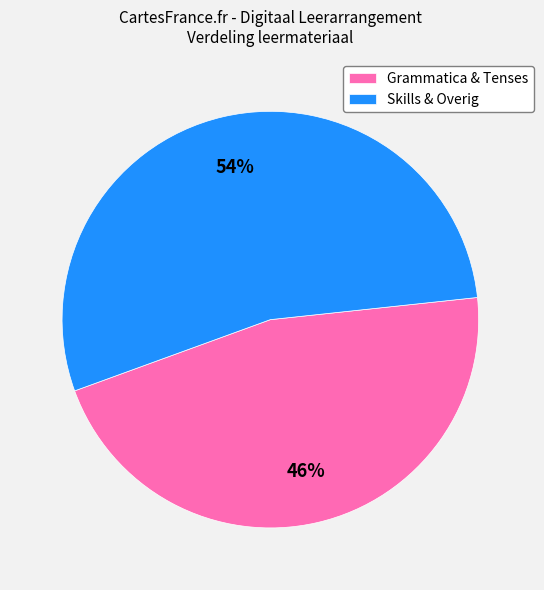

Count the number of slices in the pie.

2